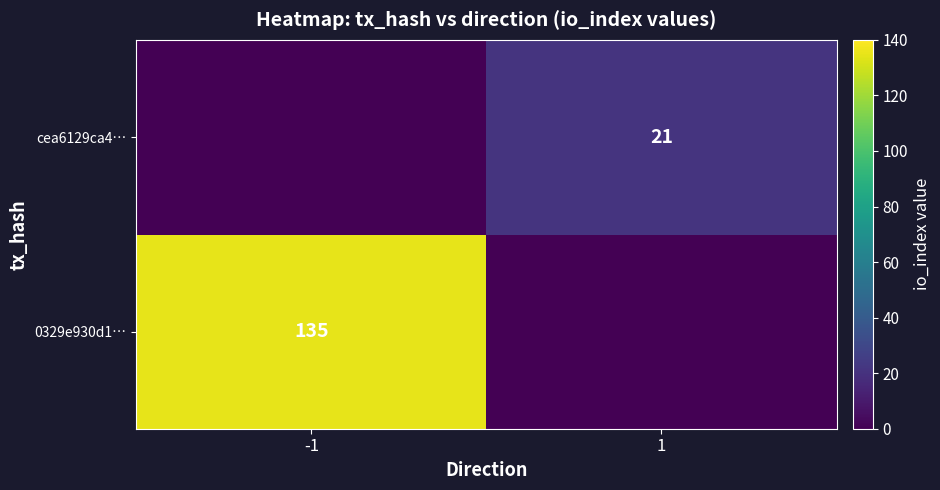

Count the number of data series in this chart.

2